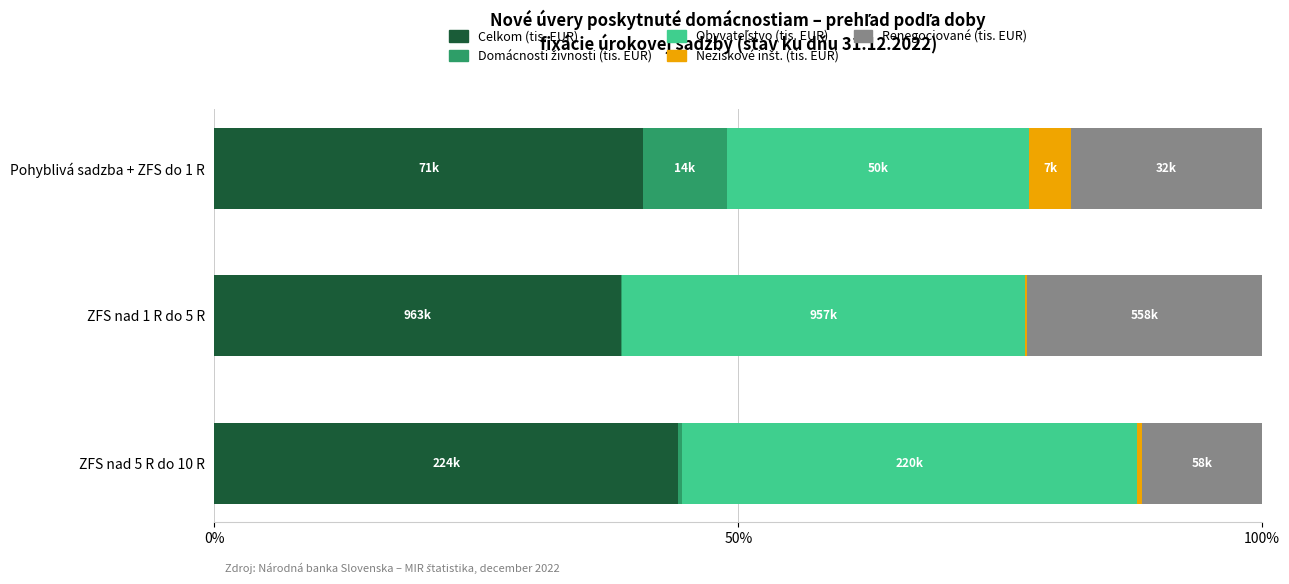

Is it true that Celkom (tis. EUR) equals 14.8 at ZFS nad 5 R do 10 R?

False